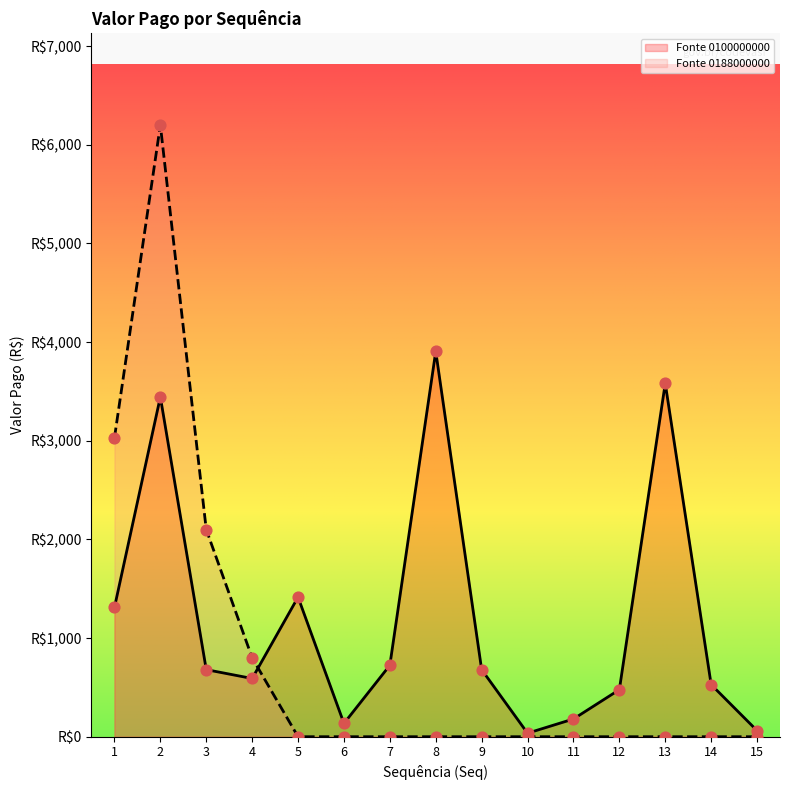

Which series contains the highest Y value?

Fonte 0188000000